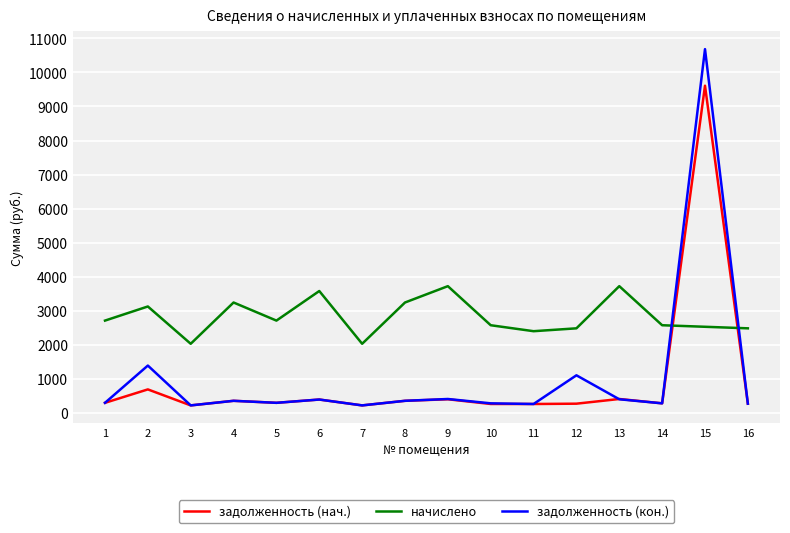

At which category is the sum across all series the highest?

15